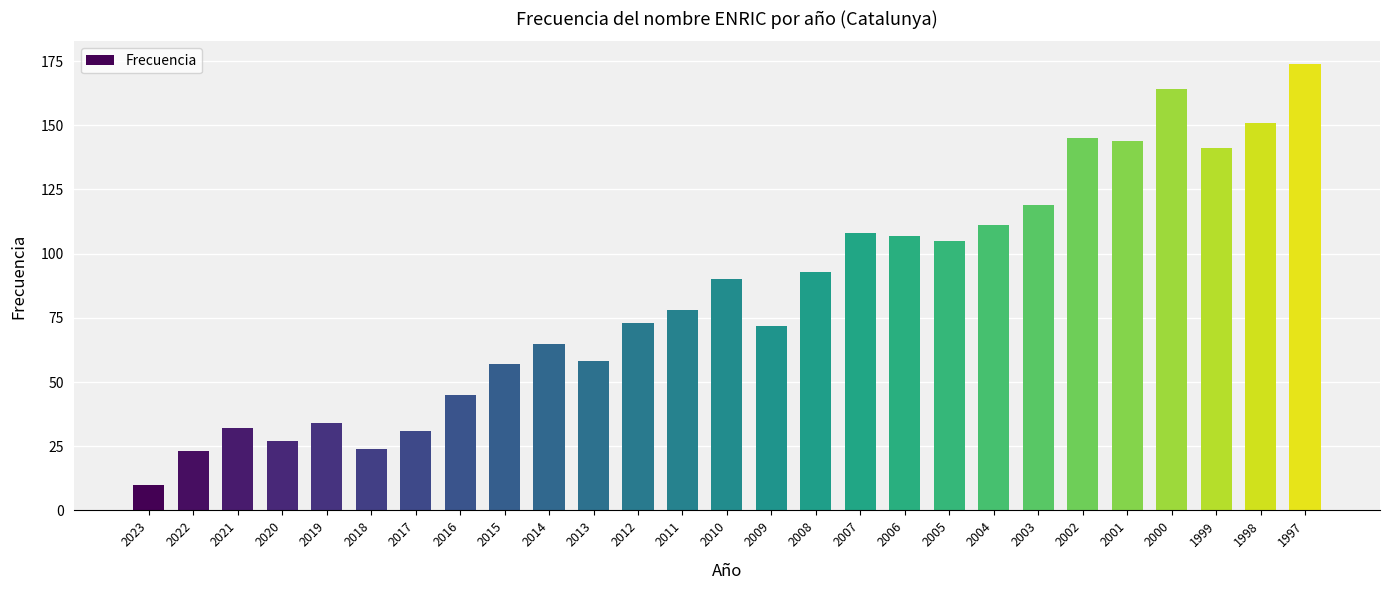

How many data points does each series have?

27